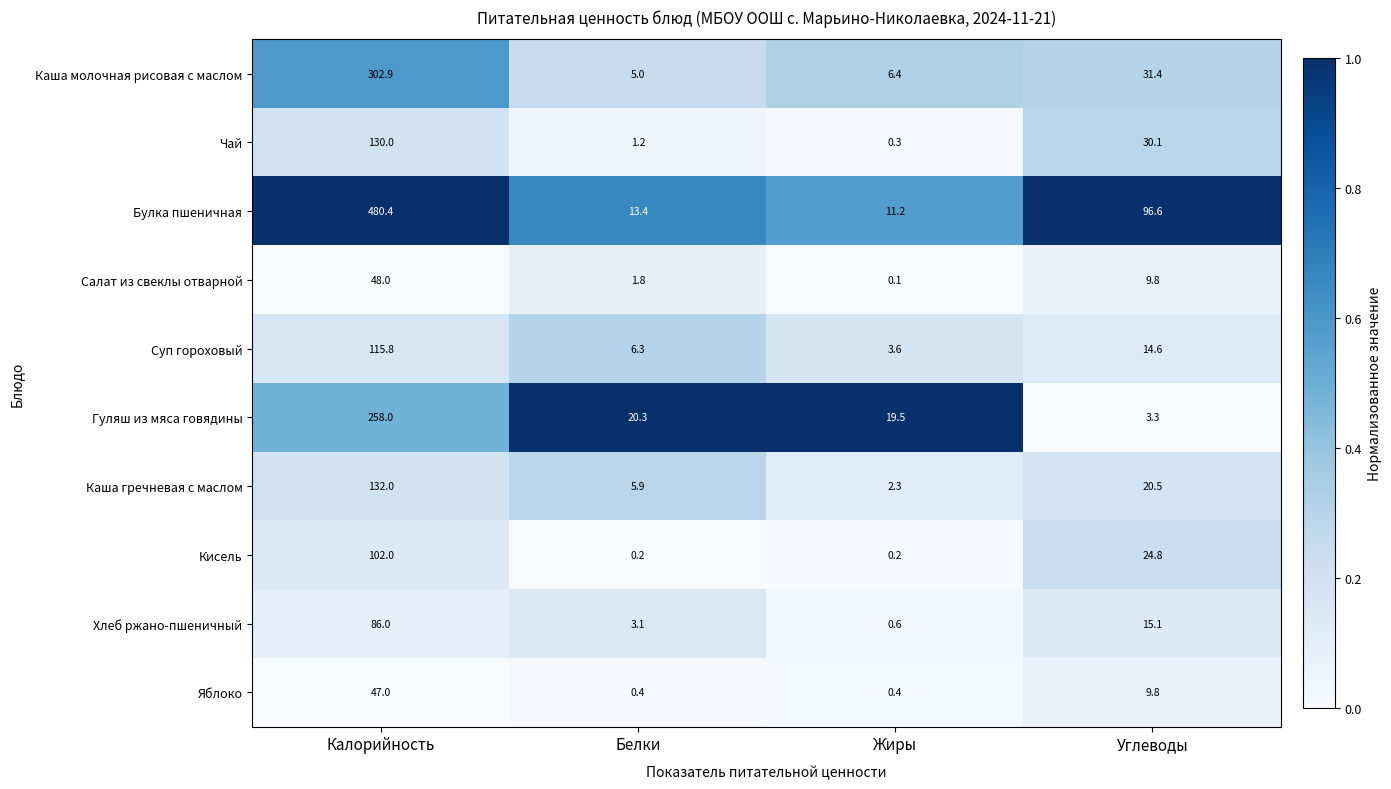

List the series in order of their peak value, highest first.

Булка пшеничная, Каша молочная рисовая с маслом, Гуляш из мяса говядины, Каша гречневая с маслом, Чай, Суп гороховый, Кисель, Хлеб ржано-пшеничный, Салат из свеклы отварной, Яблоко